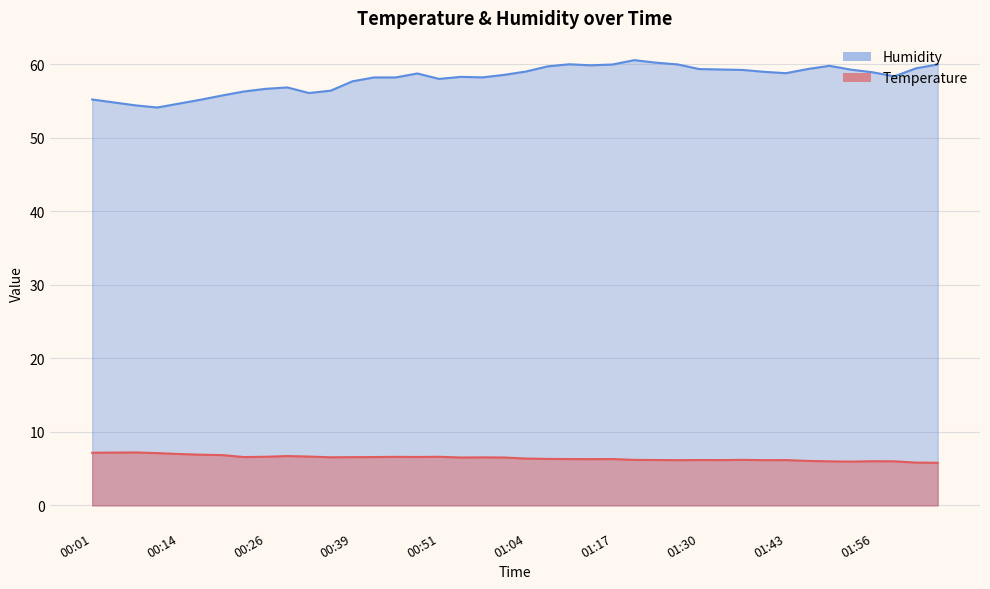

Is it true that Humidity equals 32.7 at 00:23?

False